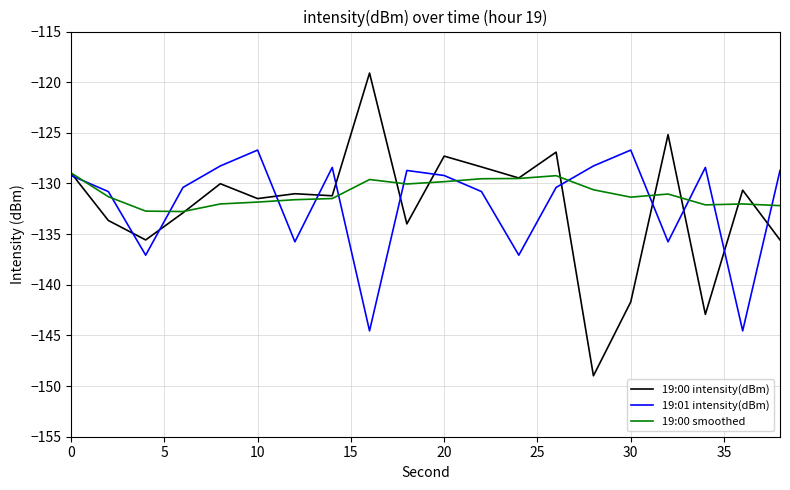

Which series has the widest spread of values?

19:00 intensity(dBm)